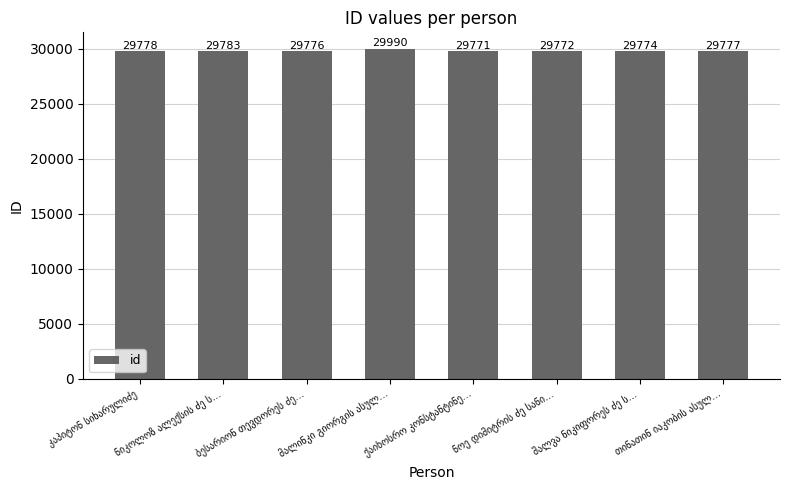

What is the smallest value displayed?

29771